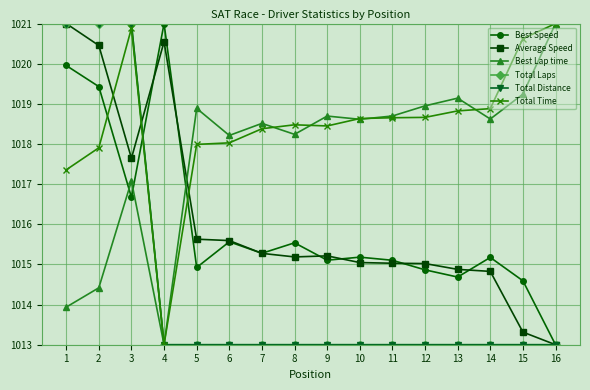

What is the total value across all series at 10?

6093.5